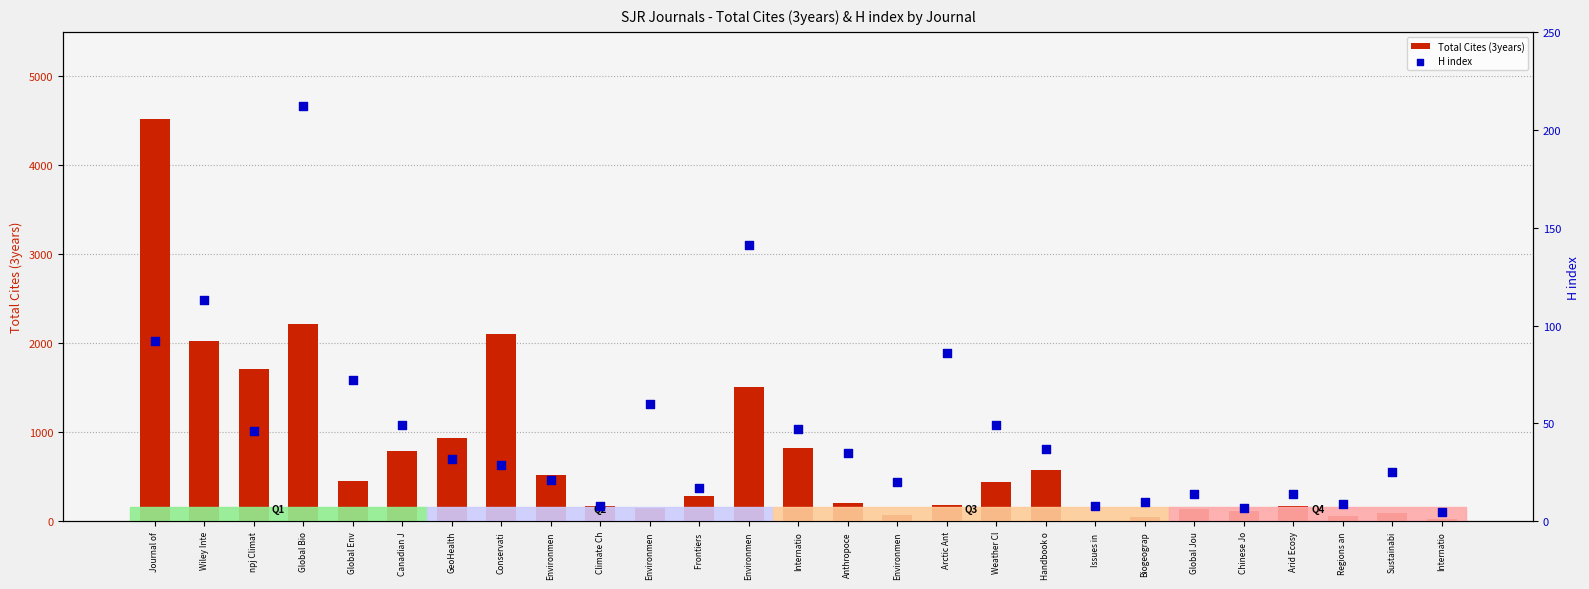

Which series reaches the maximum Y coordinate?

Total Cites (3years)